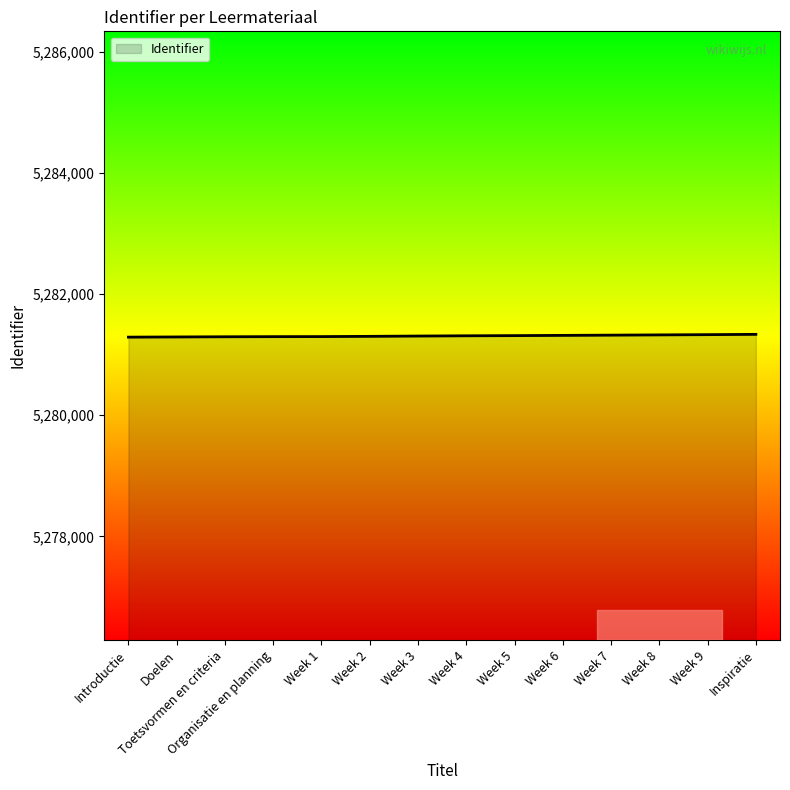

The value at Week 1 is 3395628. True or false?

False